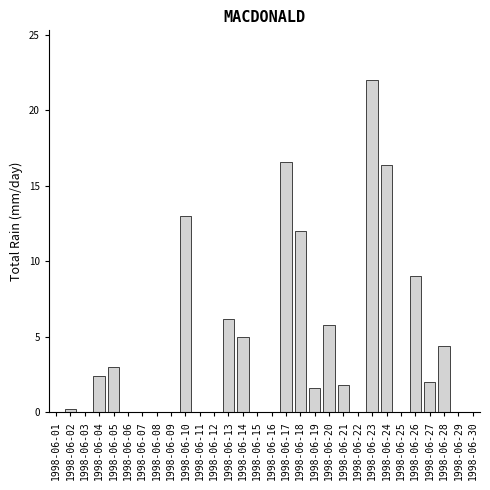

Reading left to right, what are all the values shown in this chart?

1998-06-01=0.0	1998-06-02=0.2	1998-06-03=0.0	1998-06-04=2.4	1998-06-05=3.0	1998-06-06=0.0	1998-06-07=0.0	1998-06-08=0.0	1998-06-09=0.0	1998-06-10=13.0	1998-06-11=0.0	1998-06-12=0.0	1998-06-13=6.2	1998-06-14=5.0	1998-06-15=0.0	1998-06-16=0.0	1998-06-17=16.6	1998-06-18=12.0	1998-06-19=1.6	1998-06-20=5.8	1998-06-21=1.8	1998-06-22=0.0	1998-06-23=22.0	1998-06-24=16.4	1998-06-25=0.0	1998-06-26=9.0	1998-06-27=2.0	1998-06-28=4.4	1998-06-29=0.0	1998-06-30=0.0